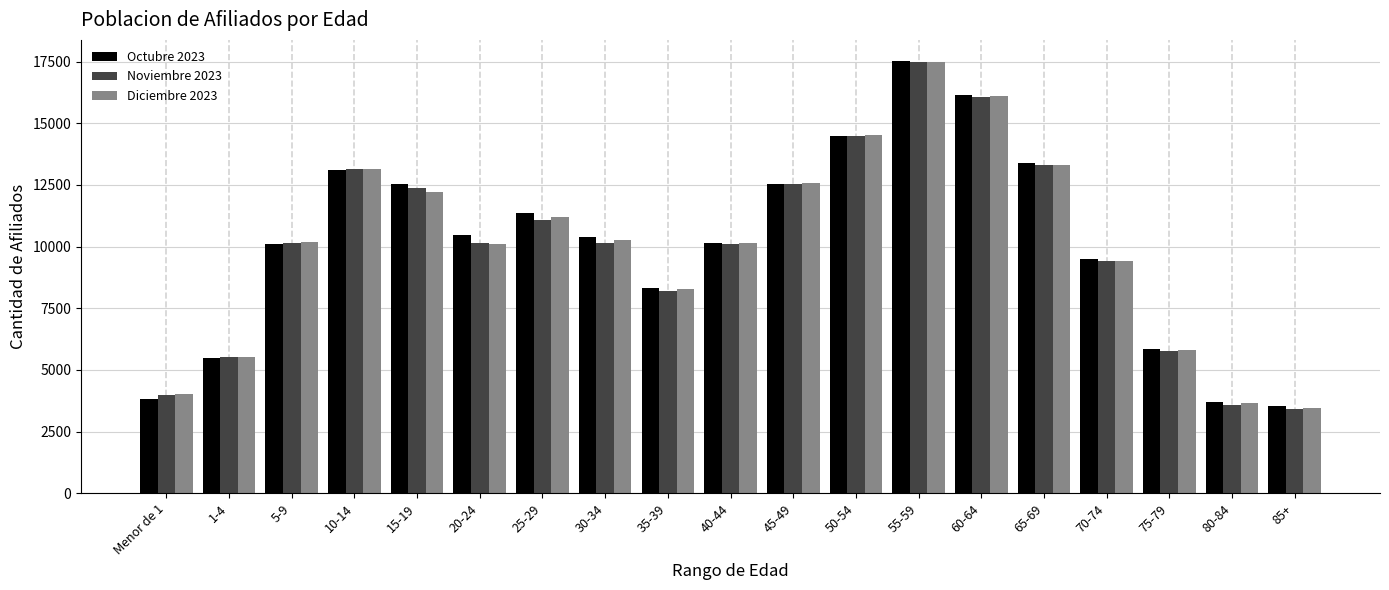

What is the sum of the Diciembre 2023 values at 10-14 and 5-9?

23327